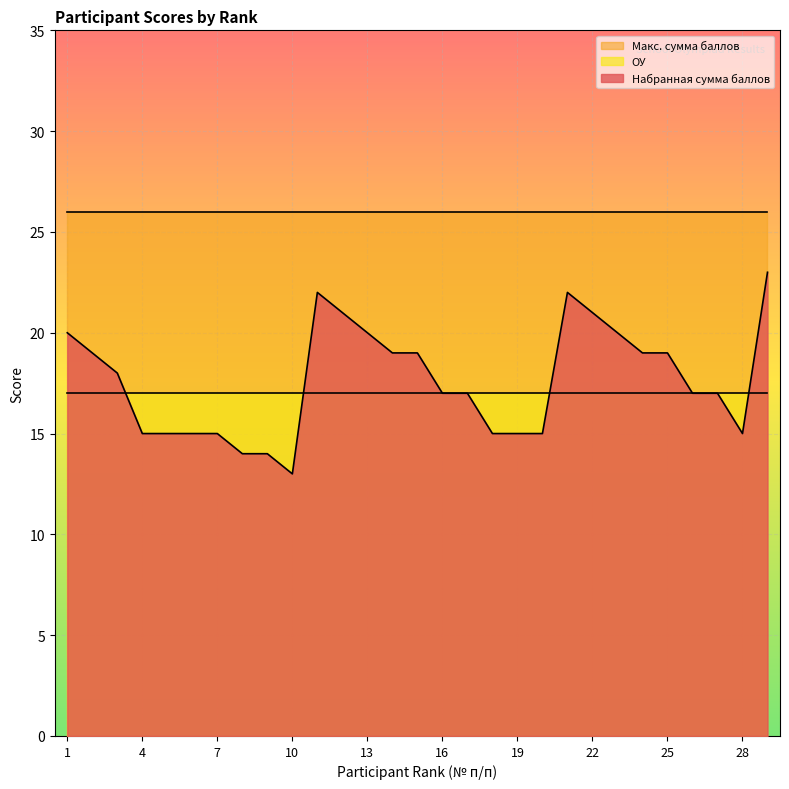

True or false: Макс. сумма баллов and Набранная сумма баллов intersect in this chart.

False